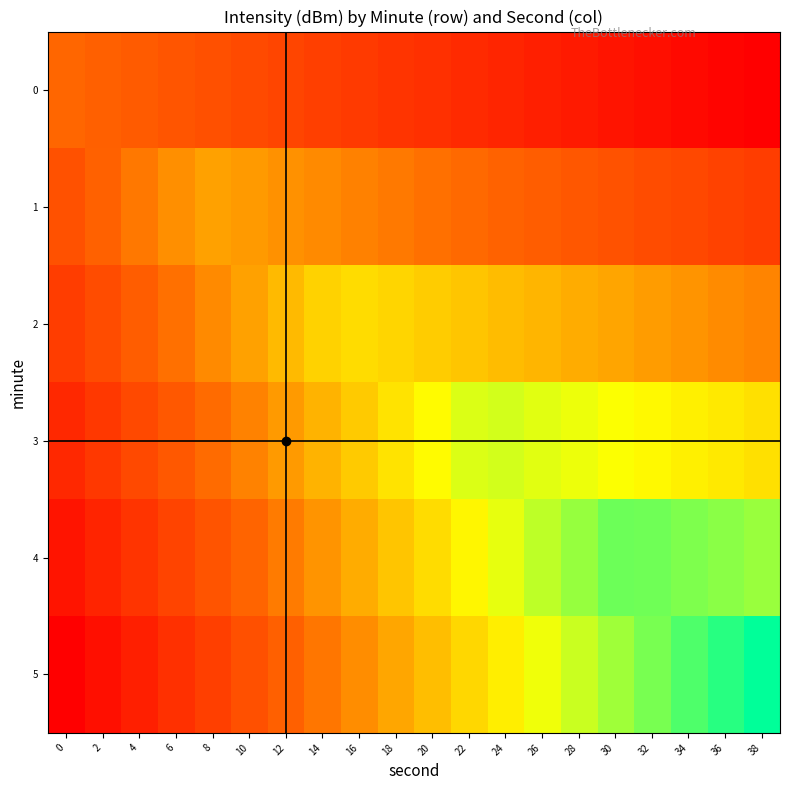

Reading left to right, what are all the values shown in this chart?

0: 0=0.0	2=-0.0	4=-0.1	6=-0.1	8=-0.1	10=-0.1	12=-0.2	14=-0.2	16=-0.2	18=-0.2	20=-0.3	22=-0.3	24=-0.3	26=-0.3	28=-0.4	30=-0.4	32=-0.4	34=-0.4	36=-0.5	38=-0.5
1: 0=-0.1	2=-0.0	4=0.1	6=0.1	8=0.2	10=0.2	12=0.1	14=0.1	16=0.1	18=0.1	20=0.0	22=0.0	24=-0.0	26=-0.0	28=-0.1	30=-0.1	32=-0.1	34=-0.1	36=-0.2	38=-0.2
2: 0=-0.2	2=-0.1	4=-0.0	6=0.0	8=0.1	10=0.2	12=0.3	14=0.4	16=0.4	18=0.4	20=0.3	22=0.3	24=0.3	26=0.3	28=0.2	30=0.2	32=0.2	34=0.2	36=0.1	38=0.1
3: 0=-0.3	2=-0.2	4=-0.1	6=-0.1	8=0.0	10=0.1	12=0.2	14=0.3	16=0.3	18=0.4	20=0.5	22=0.6	24=0.6	26=0.6	28=0.5	30=0.5	32=0.5	34=0.5	36=0.4	38=0.4
4: 0=-0.4	2=-0.3	4=-0.2	6=-0.2	8=-0.1	10=-0.0	12=0.1	14=0.2	16=0.2	18=0.3	20=0.4	22=0.5	24=0.5	26=0.6	28=0.7	30=0.8	32=0.8	34=0.8	36=0.7	38=0.7
5: 0=-0.5	2=-0.4	4=-0.3	6=-0.3	8=-0.2	10=-0.1	12=-0.0	14=0.1	16=0.1	18=0.2	20=0.3	22=0.4	24=0.4	26=0.5	28=0.6	30=0.7	32=0.8	34=0.8	36=0.9	38=1.0